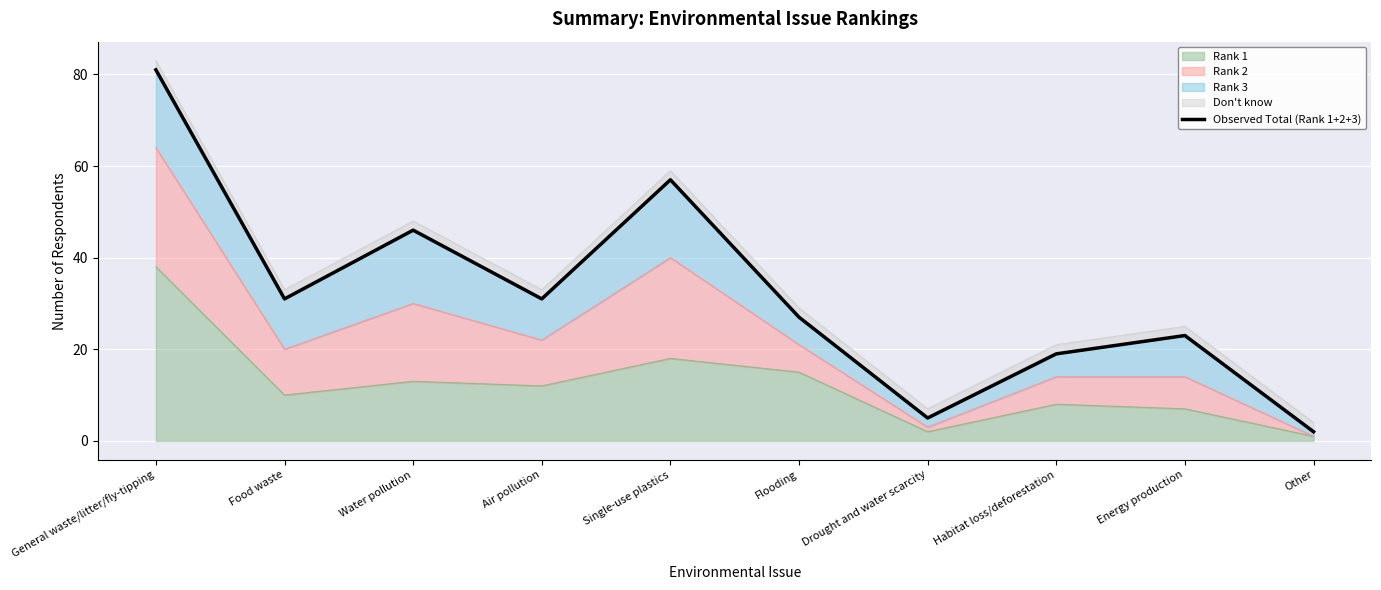

The chart shows a value of 13 at Single-use plastics. True or false?

False